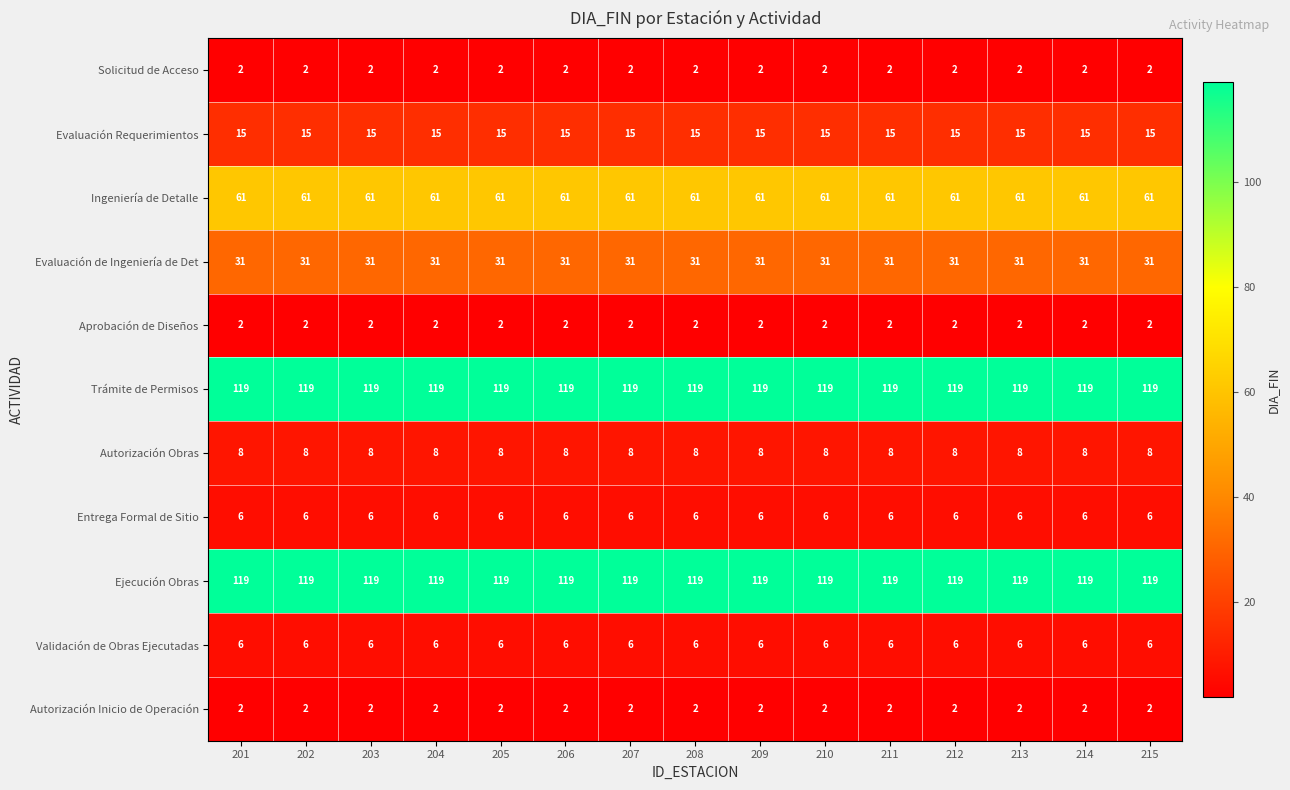

The Evaluación de Ingeniería de Det series shows 7 at 204. True or false?

False